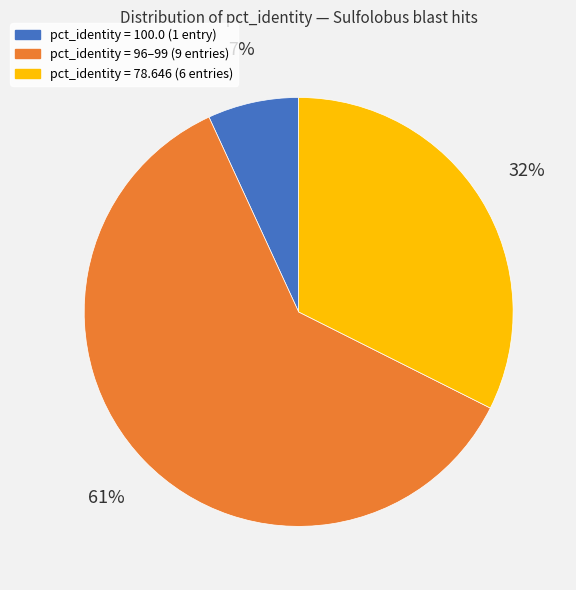

To the nearest percent, what is the average slice percentage?

33%